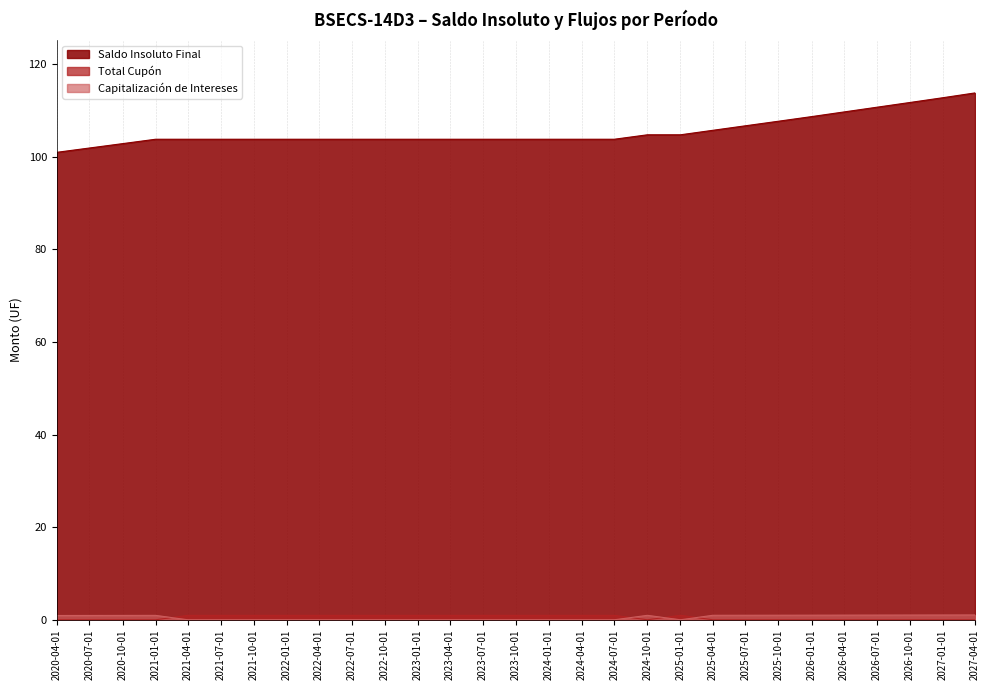

Where is the first local maximum for Capitalización de Intereses?

2021-01-01